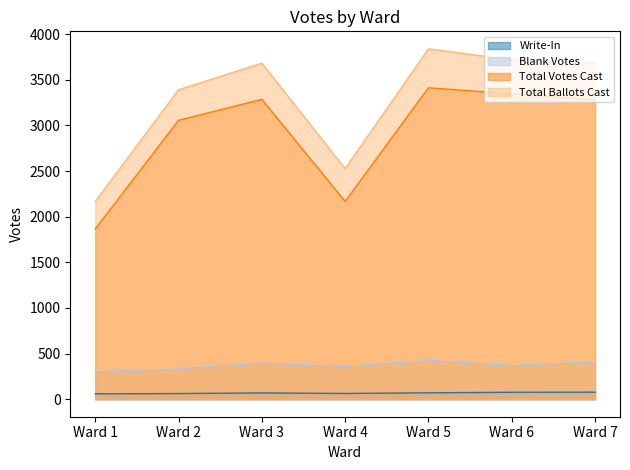

How many distinct data groups are displayed?

4